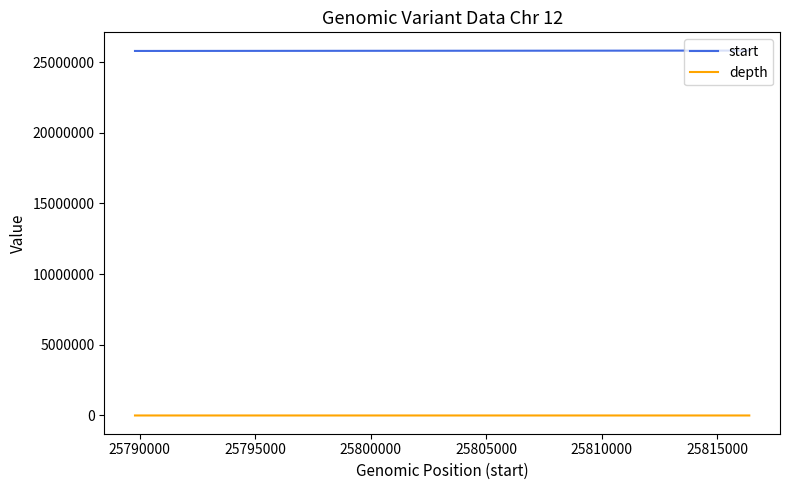

What is the sum of all depth values?

163